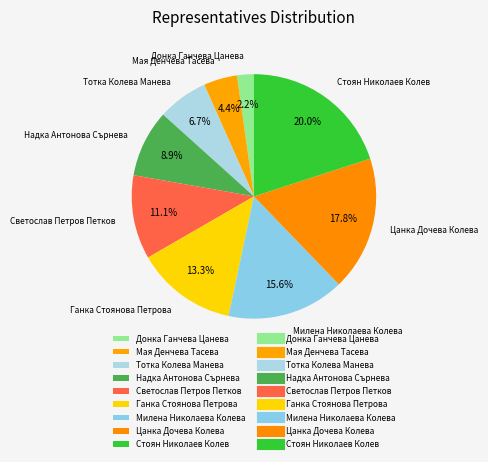

To the nearest percent, what portion does Цанка Дочева Колева represent?

18%